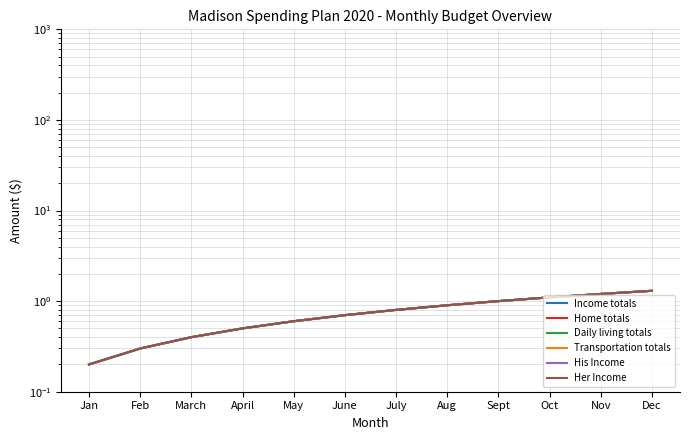

How many distinct data groups are displayed?

6